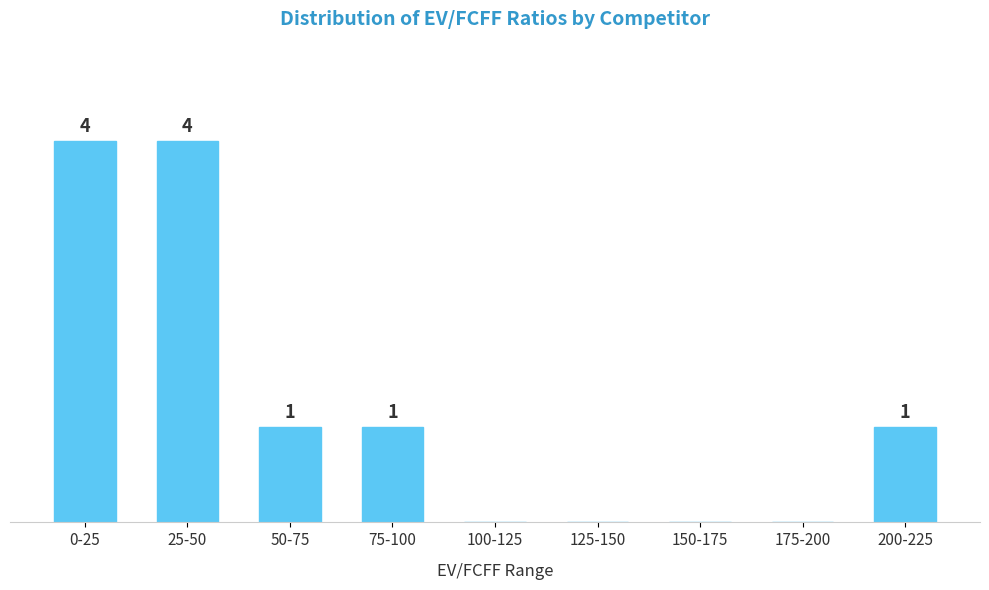

At which label does the data first exceed 1?

0-25